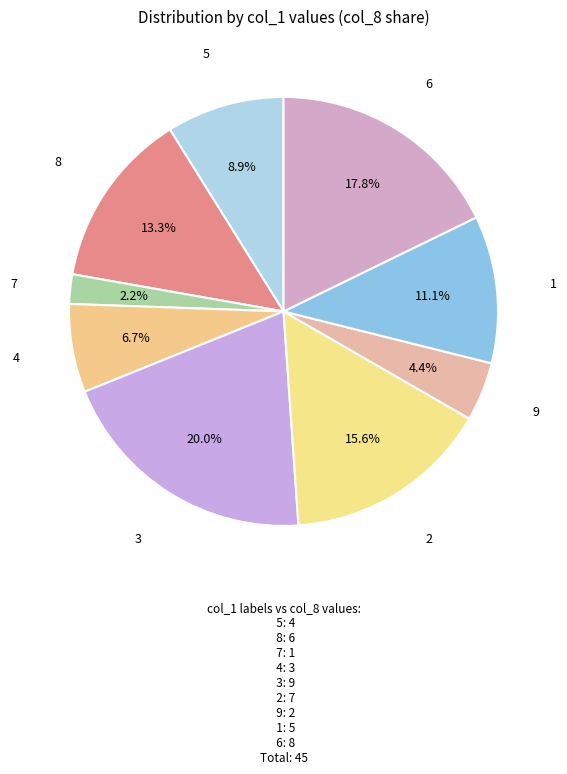

Is it true that 5 is 14% of the pie?

False